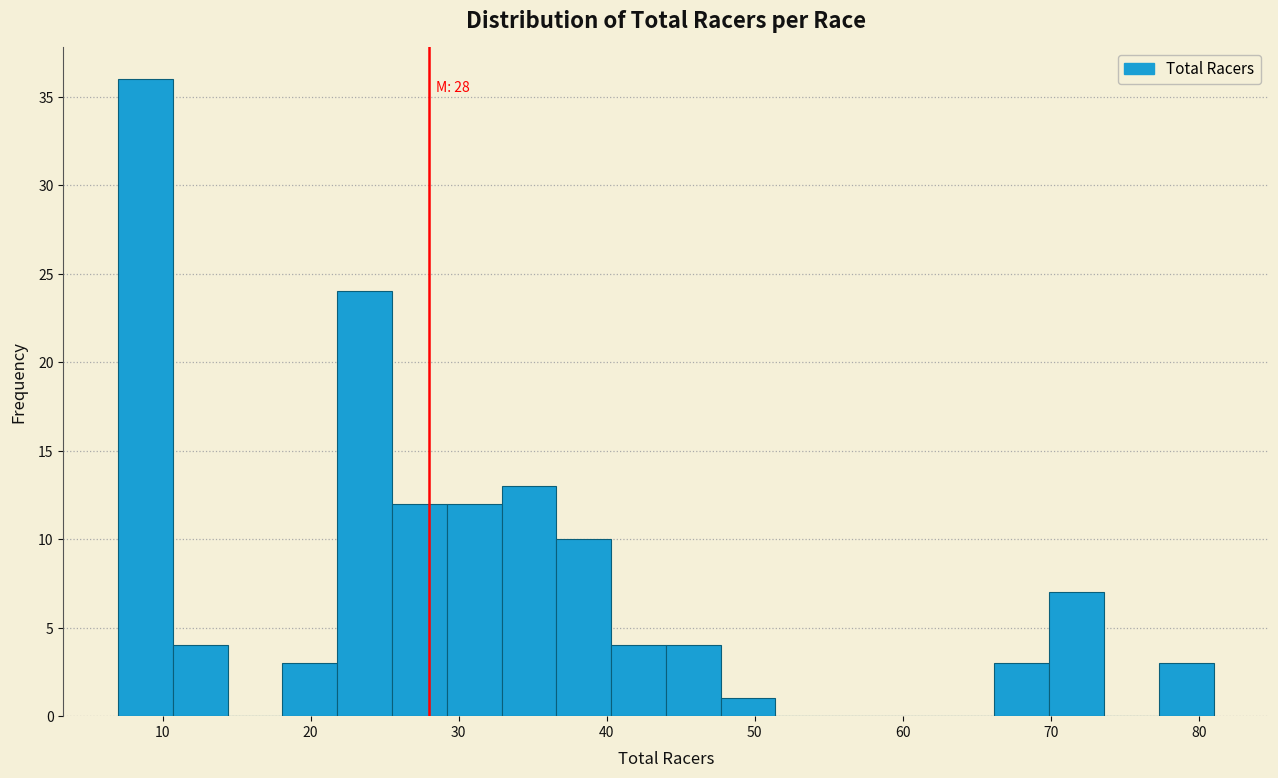

Read against the x-axis, roughly where is the centre of the tallest bar?

9